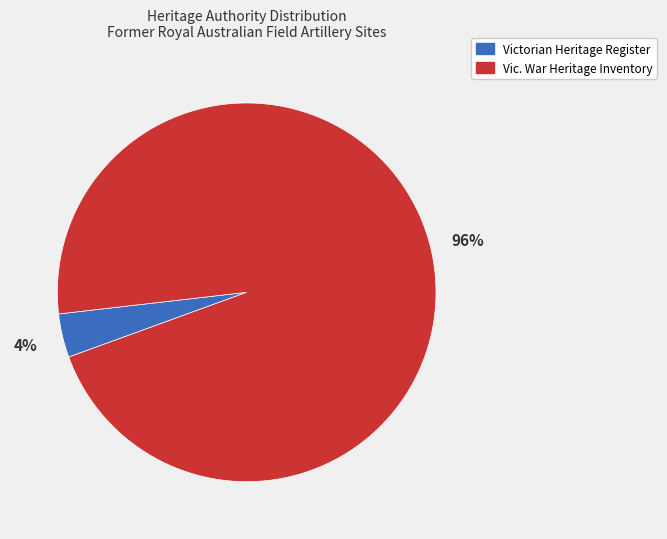

Which slice is the smallest?

Victorian Heritage Register